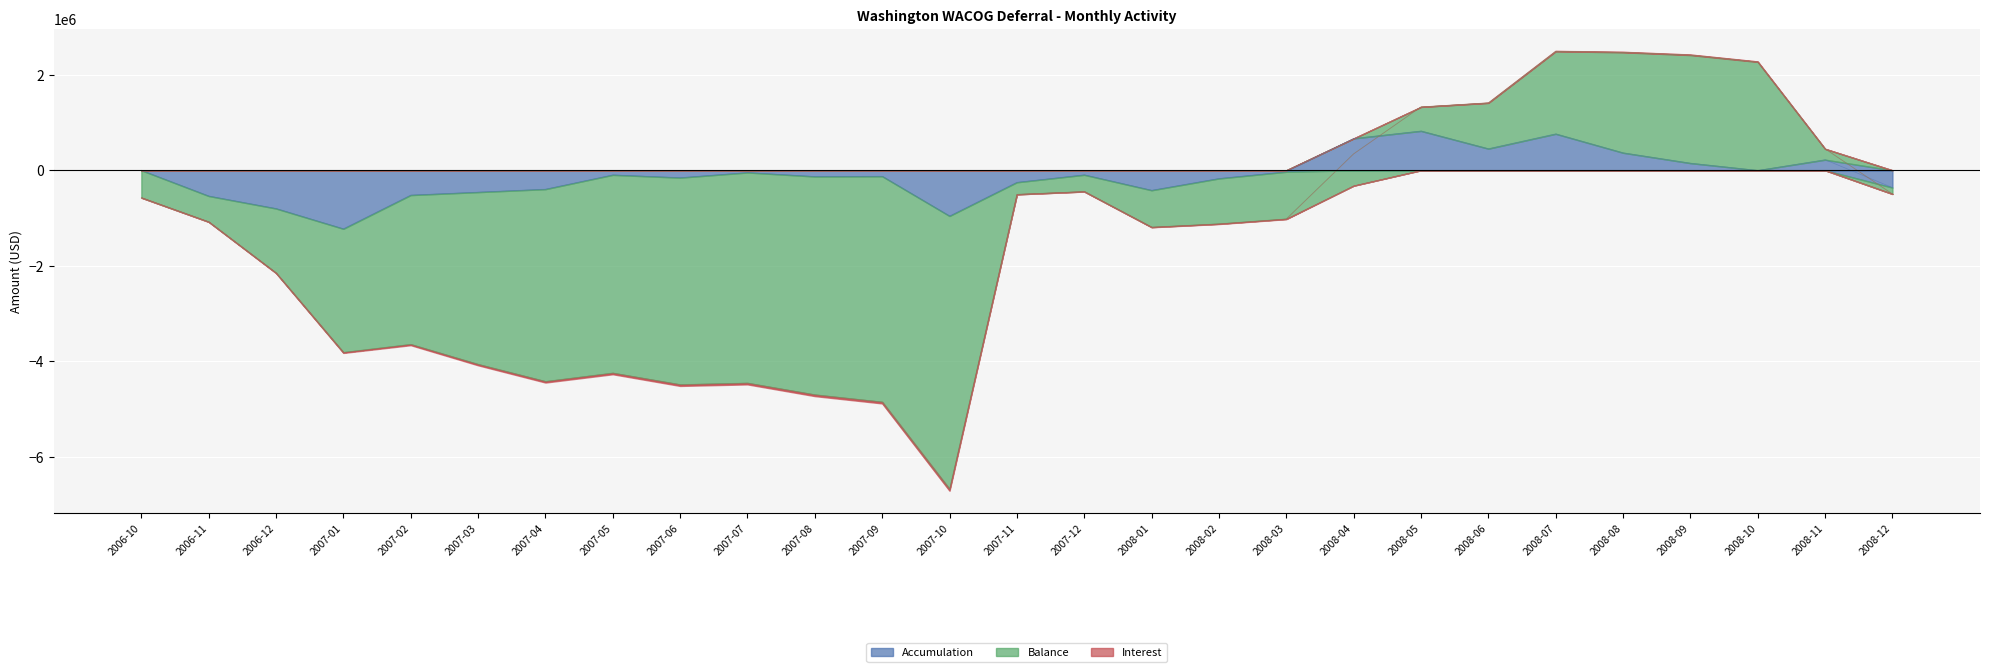

Count the number of categories in the chart.

27